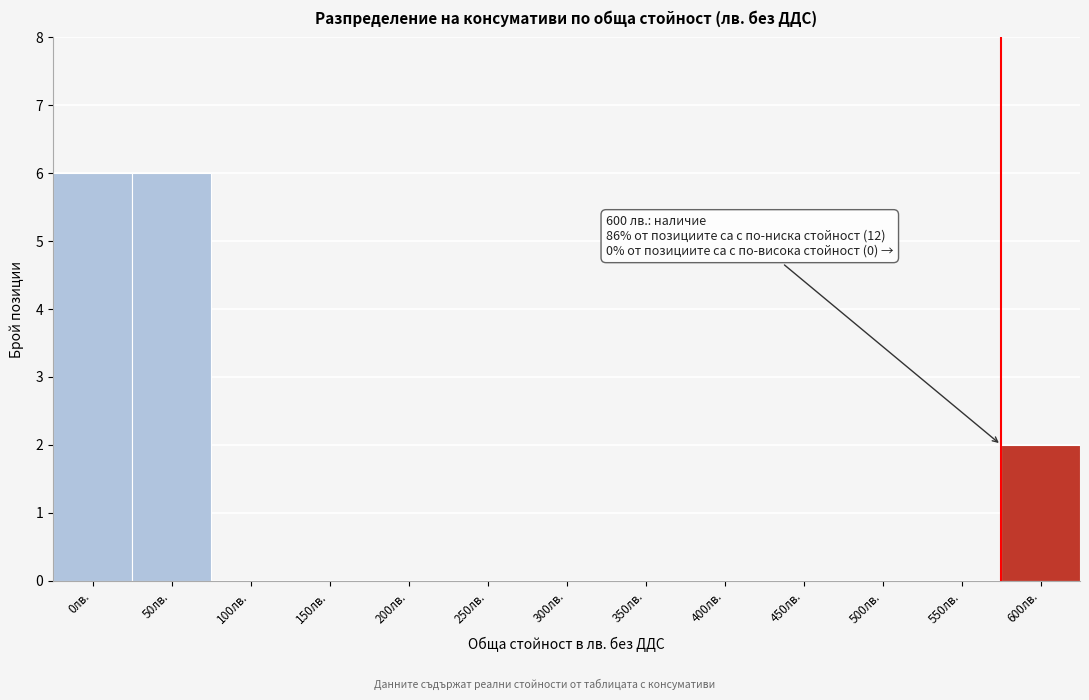

Reading left to right, extract all data points from this chart.

0лв.=6	50лв.=6	100лв.=0	150лв.=0	200лв.=0	250лв.=0	300лв.=0	350лв.=0	400лв.=0	450лв.=0	500лв.=0	550лв.=0	600лв.=2